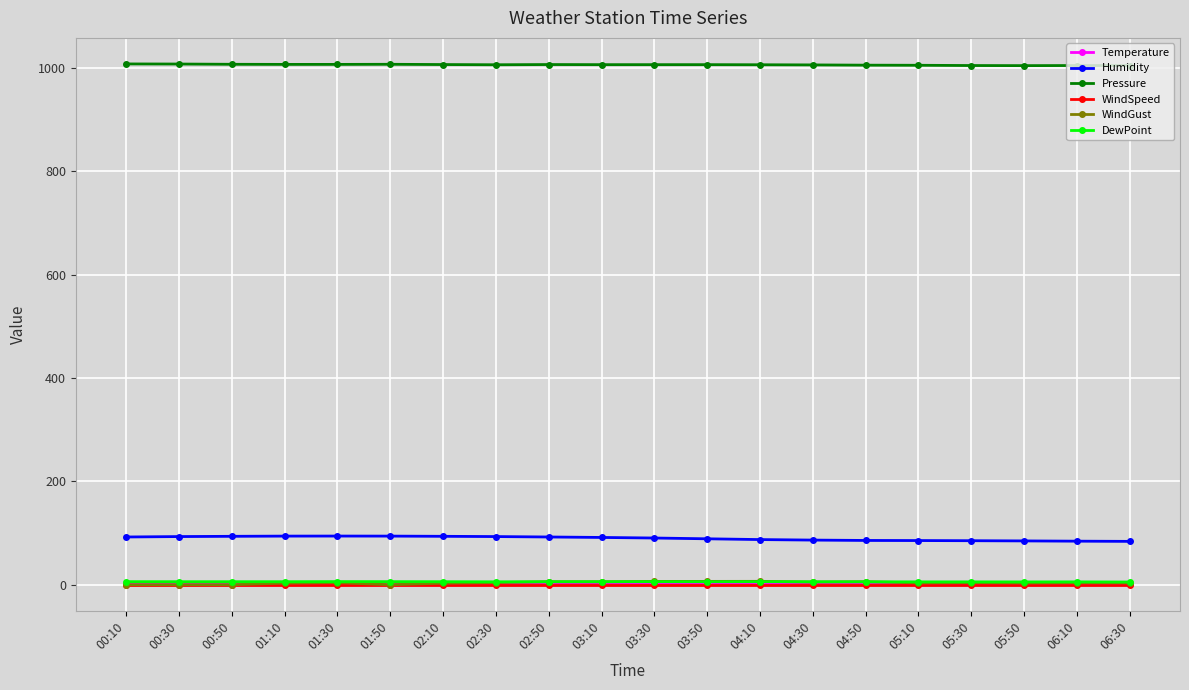

Is it true that Humidity equals 48.9 at 06:30?

False